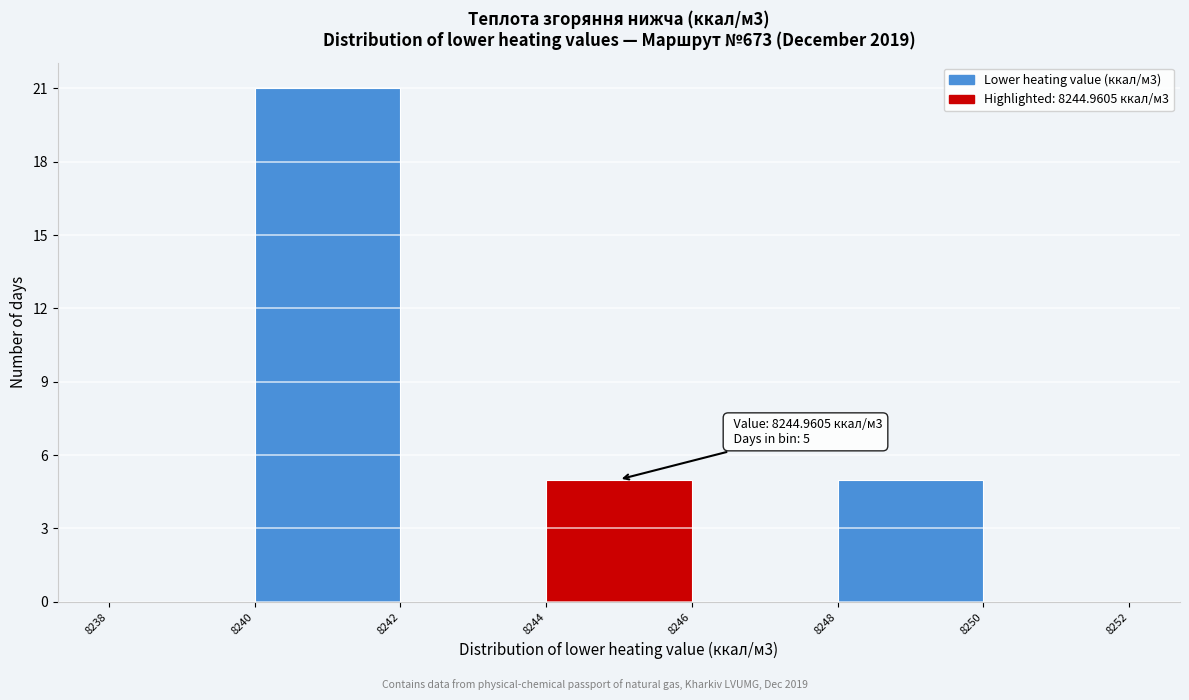

Which range on the x-axis has the tallest bar?

8240 to 8242